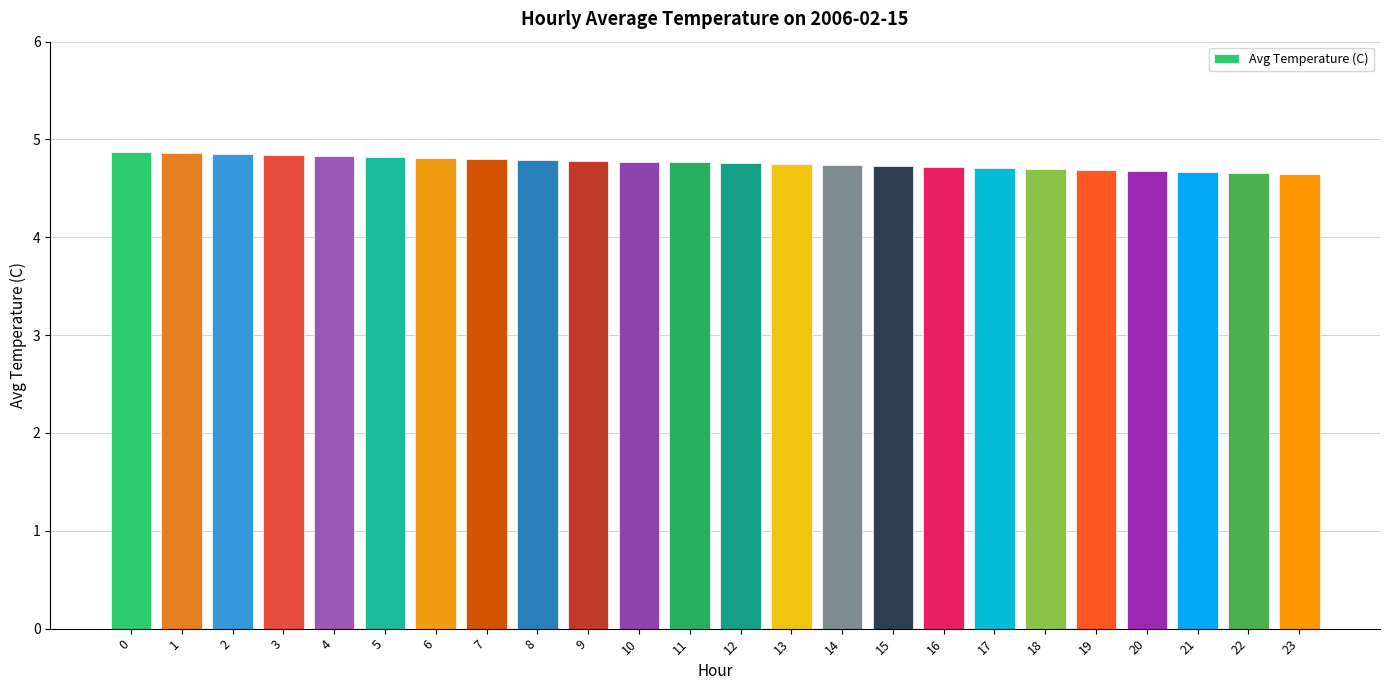

What is the smallest value displayed?

4.6